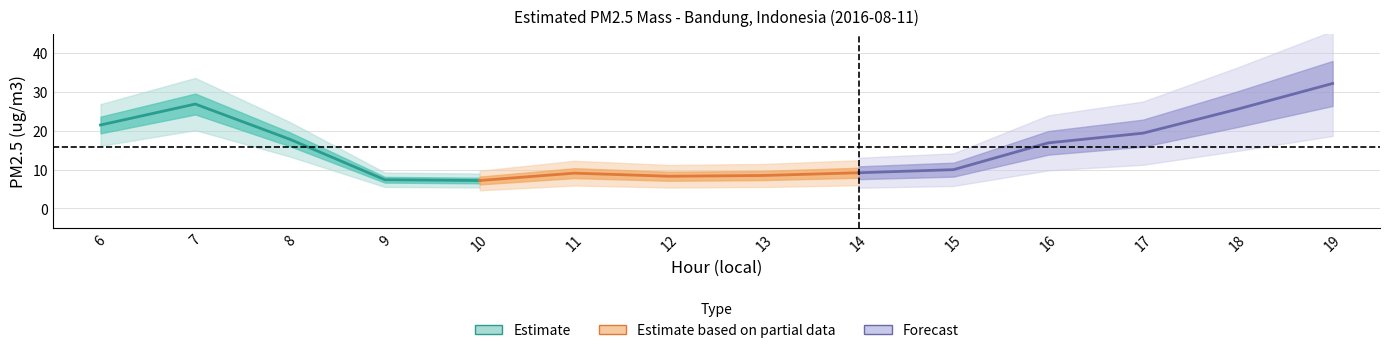

Count the number of values greater than 16.

7